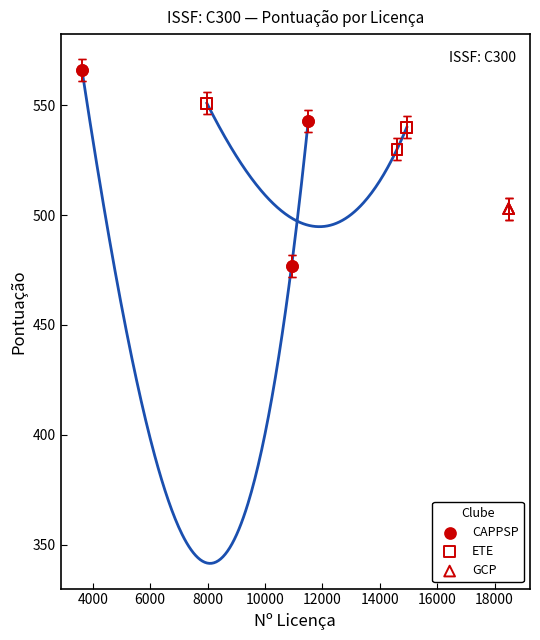

Which series reaches the maximum Y coordinate?

CAPPSP